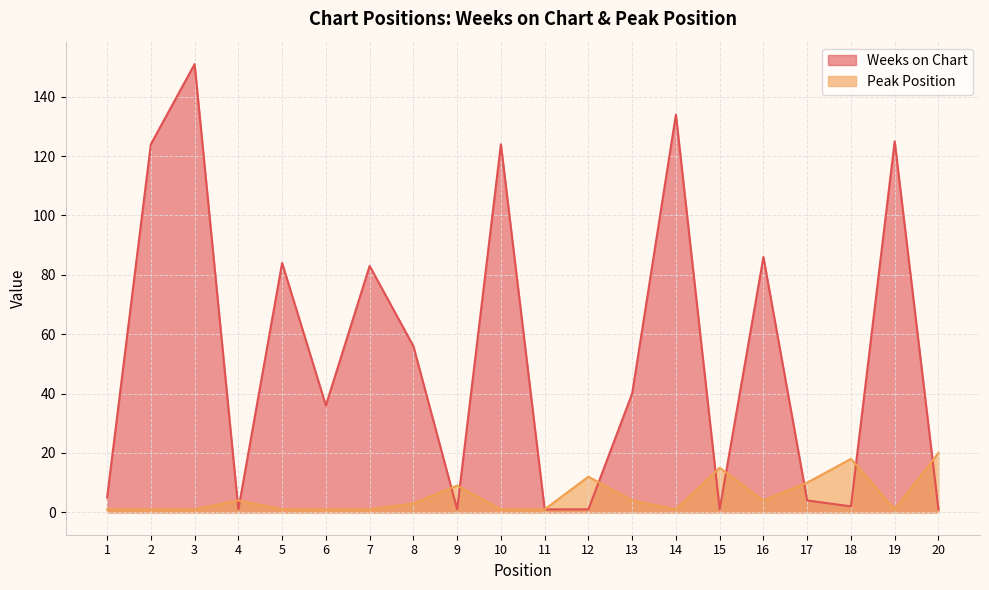

True or false: Weeks on Chart has more than 0 points higher than both neighbors.

True